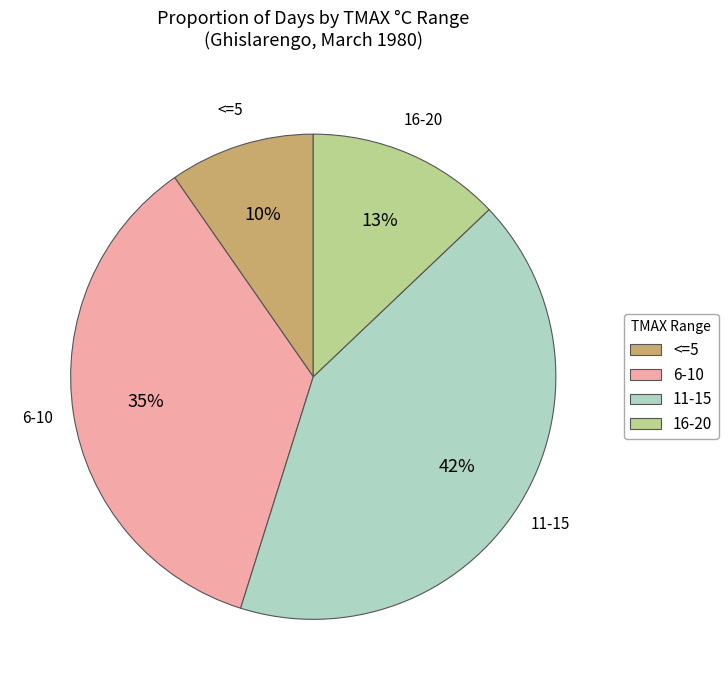

To the nearest percent, what is the difference between the largest and smallest slice percentages?

32%